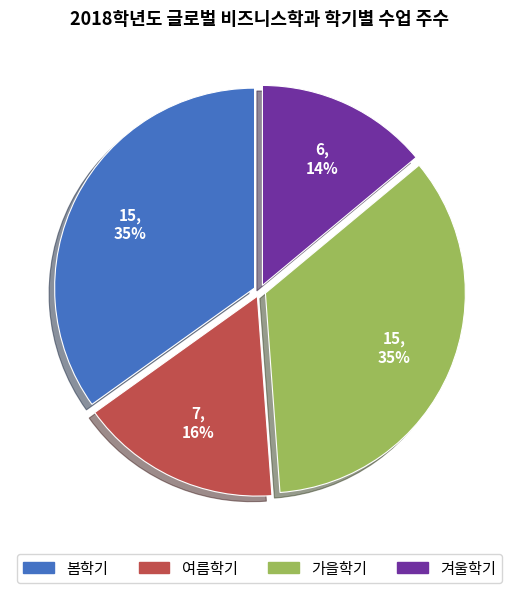

What percentage is the 가을학기 slice, to the nearest percent?

35%